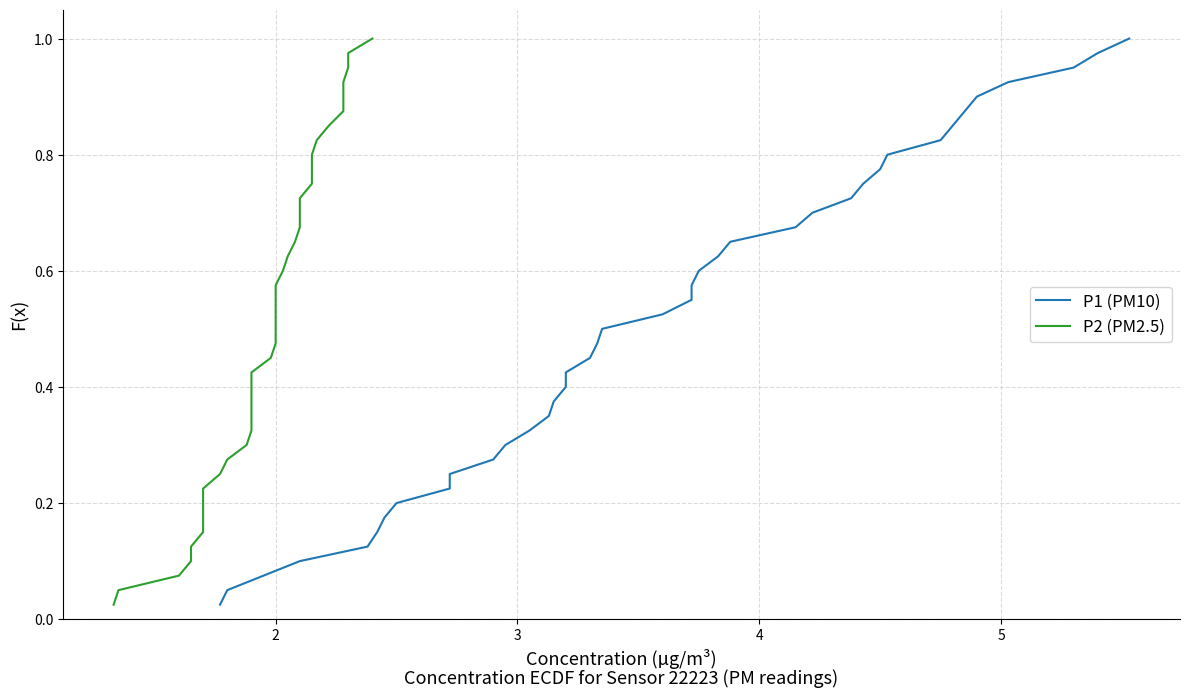

Rank the series by their maximum value, from highest to lowest.

P1 (PM10), P2 (PM2.5)